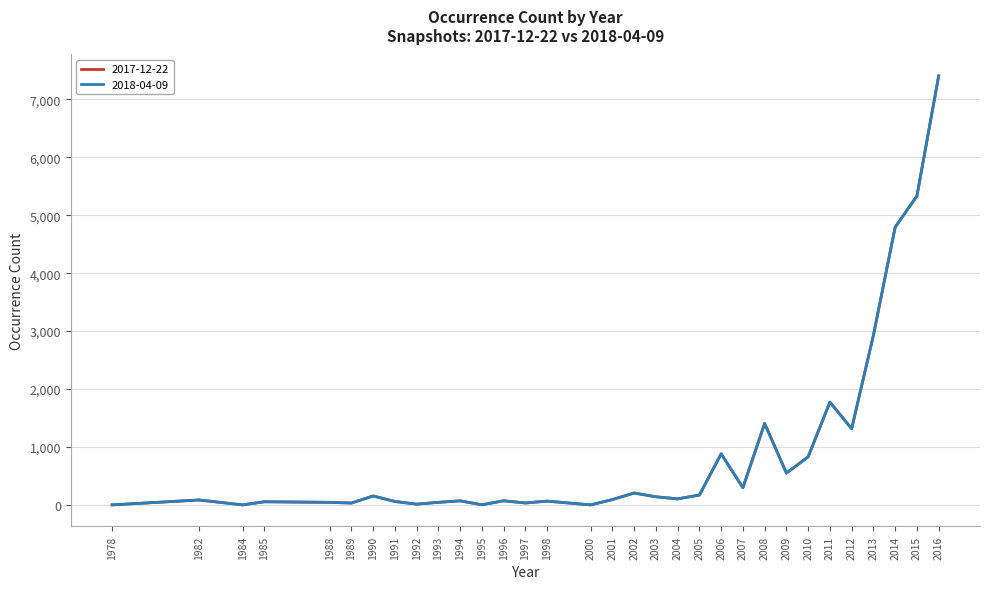

Reading left to right, transcribe all the data shown in this chart.

2017-12-22: 1978=2	1982=87	1984=2	1985=56	1988=46	1989=34	1990=156	1991=61	1992=15	1993=46	1994=72	1995=4	1996=73	1997=35	1998=67	2000=2	2001=94	2002=207	2003=142	2004=106	2005=172	2006=883	2007=298	2008=1408	2009=550	2010=832	2011=1775	2012=1317	2013=2929	2014=4794	2015=5332	2016=7403
2018-04-09: 1978=2	1982=87	1984=2	1985=56	1988=46	1989=34	1990=156	1991=61	1992=15	1993=46	1994=72	1995=4	1996=73	1997=35	1998=67	2000=2	2001=94	2002=207	2003=142	2004=106	2005=172	2006=883	2007=298	2008=1408	2009=550	2010=832	2011=1775	2012=1317	2013=2929	2014=4794	2015=5332	2016=7403